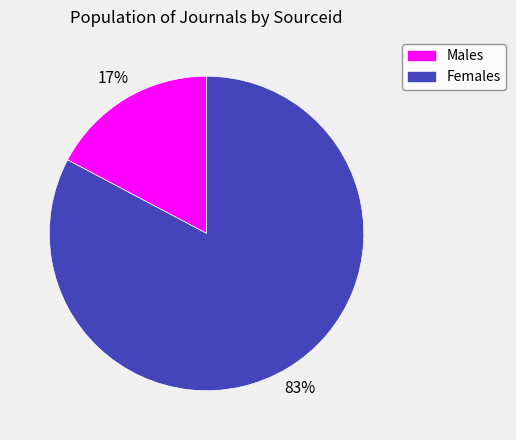

Between Males and Females, which is larger?

Females